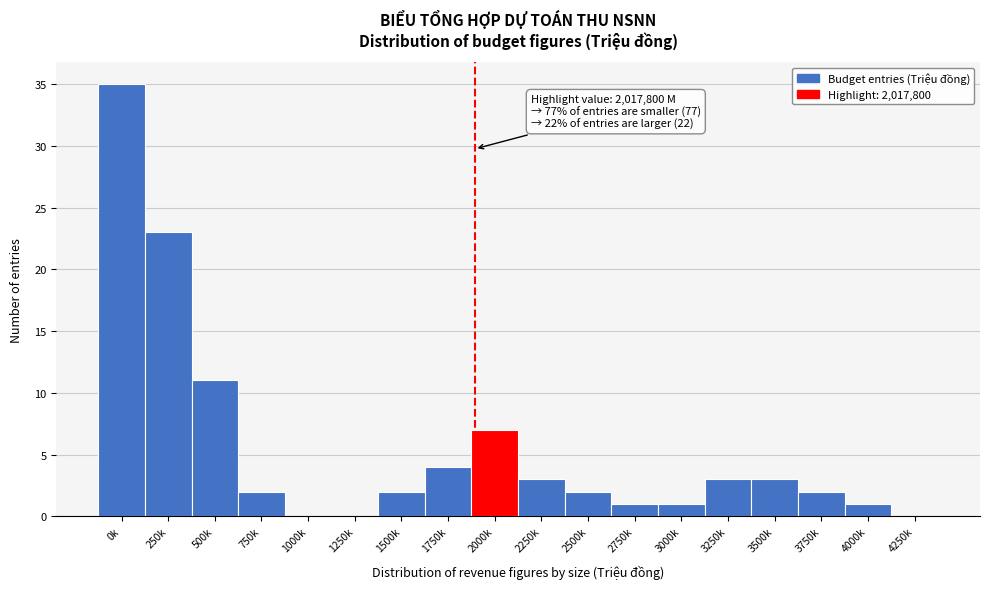

Reading left to right, what are all the values shown in this chart?

0k=35	250k=23	500k=11	750k=2	1000k=0	1250k=0	1500k=2	1750k=4	2000k=7	2250k=3	2500k=2	2750k=1	3000k=1	3250k=3	3500k=3	3750k=2	4000k=1	4250k=0